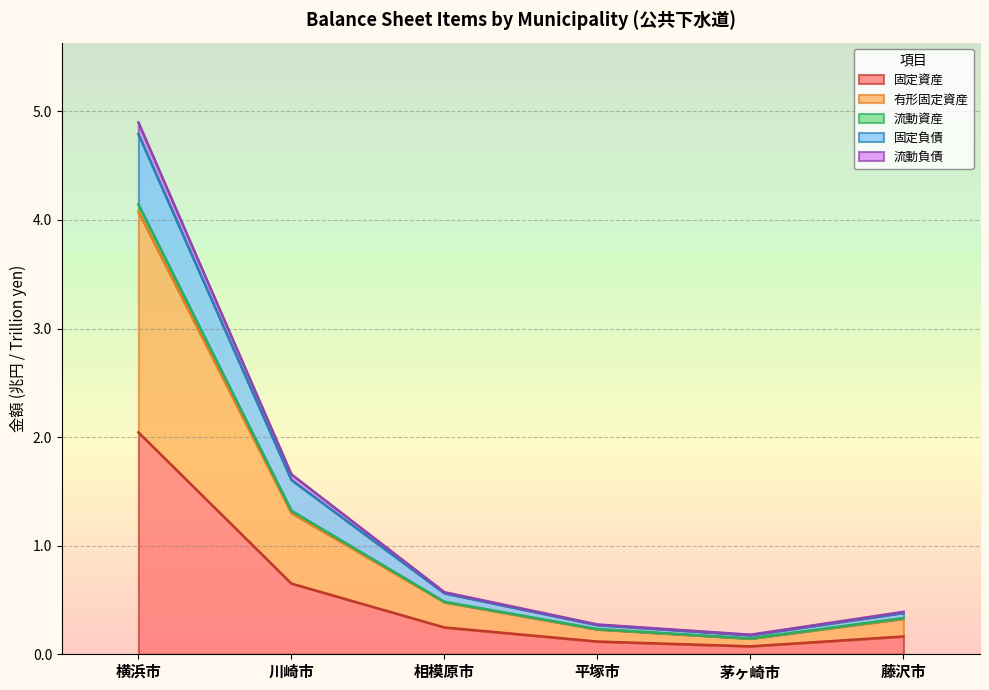

What are all the series names shown in the legend?

固定資産, 有形固定資産, 流動資産, 固定負債, 流動負債